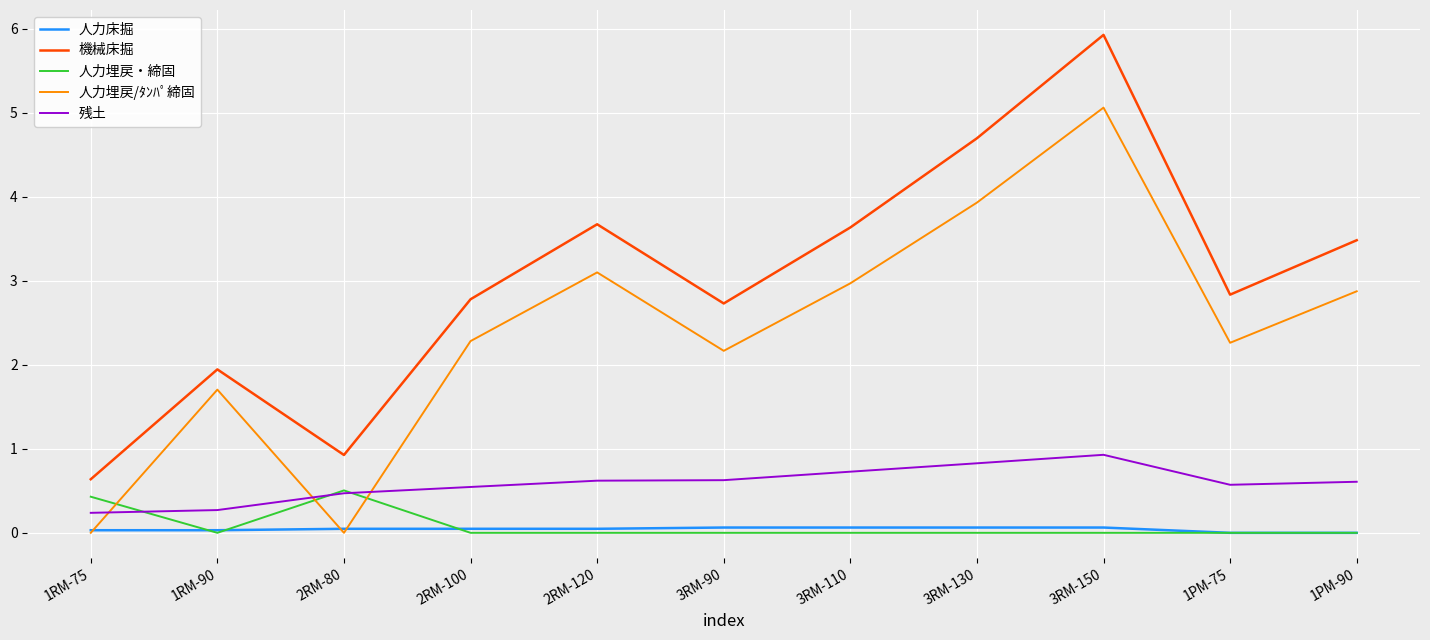

List the series in order of their peak value, highest first.

機械床掘, 人力埋戻/ﾀﾝﾊﾟ締固, 残土, 人力埋戻・締固, 人力床掘